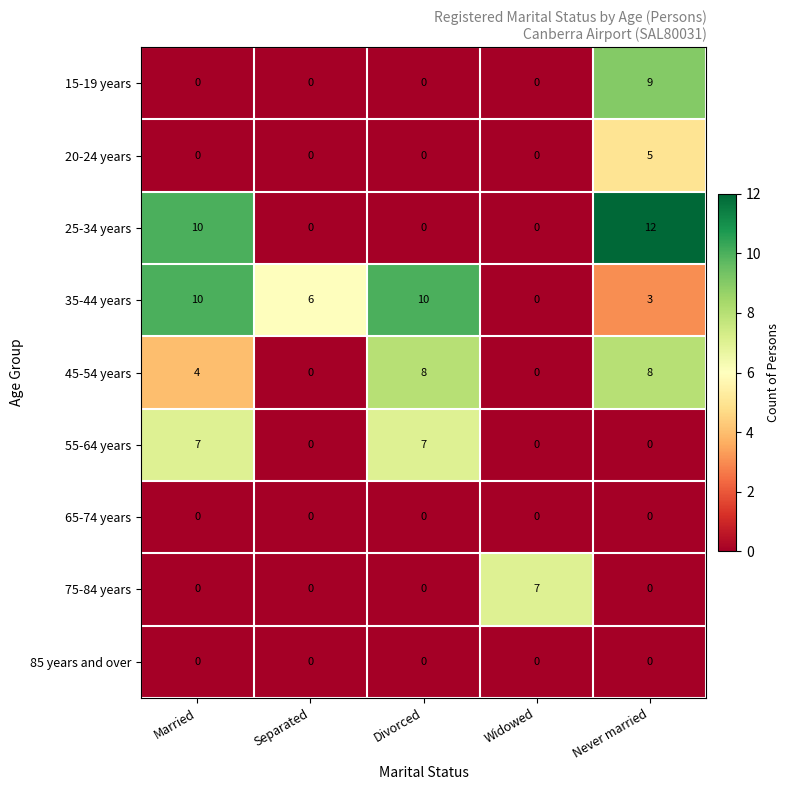

Is it true that 25-34 years equals 13 at Married?

False